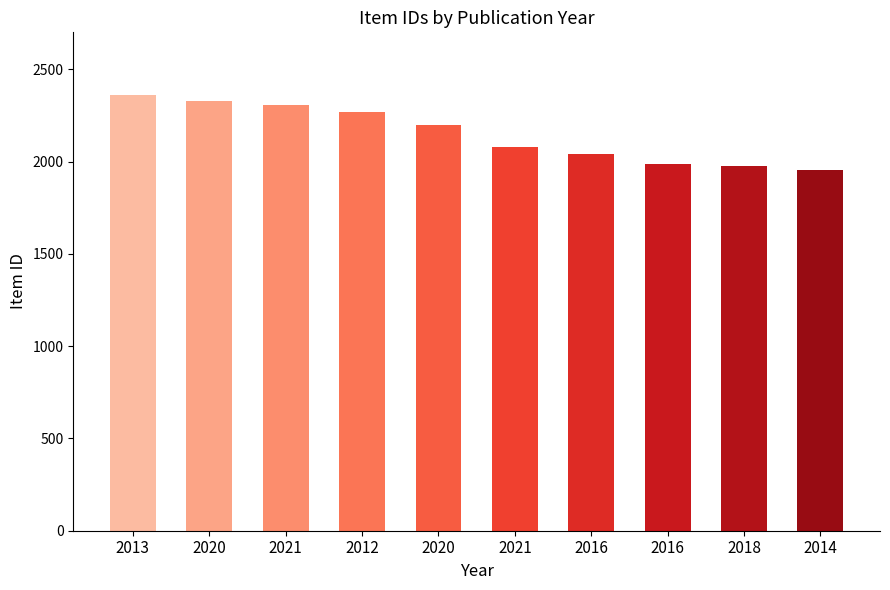

How many values are below 2196?

5